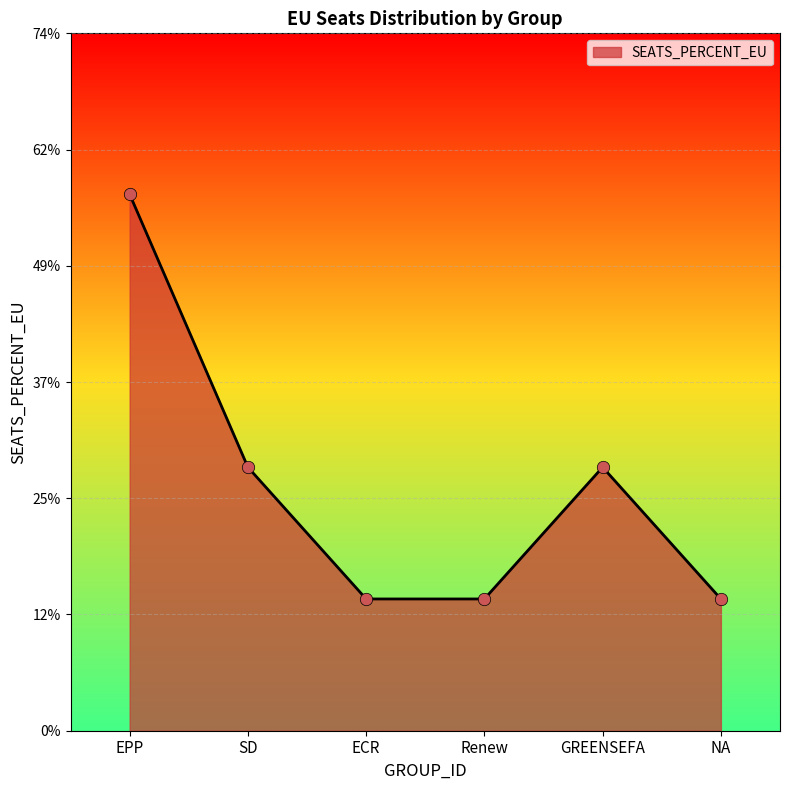

What is the change in value from Renew to GREENSEFA?

+0.1